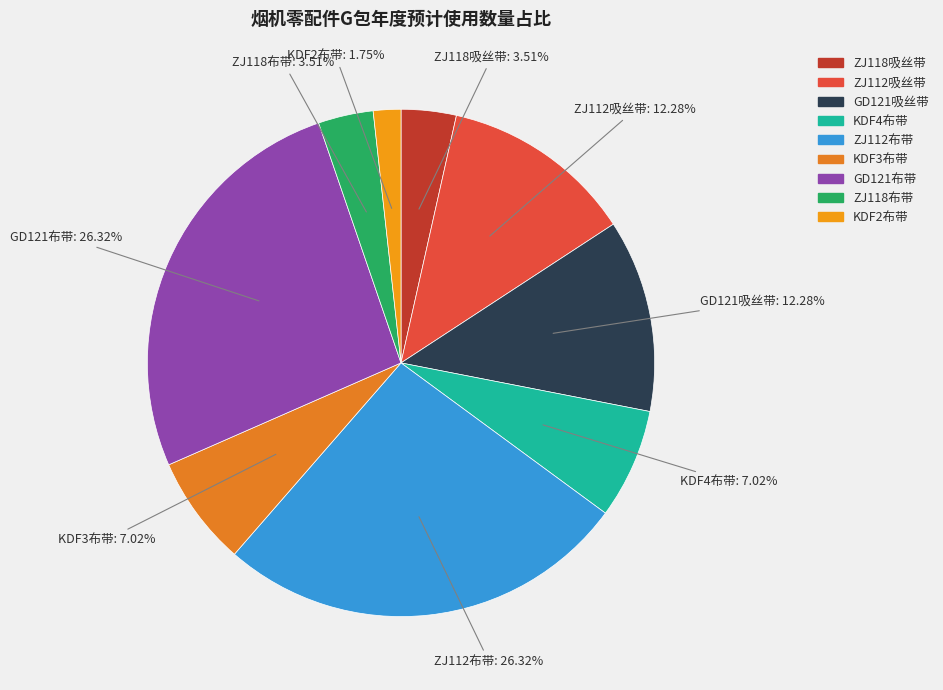

How many segments does this pie chart have?

9